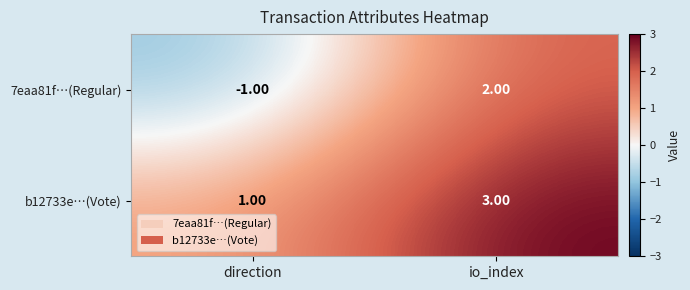

Rank the series at direction from lowest to highest value.

7eaa81f…(Regular), b12733e…(Vote)